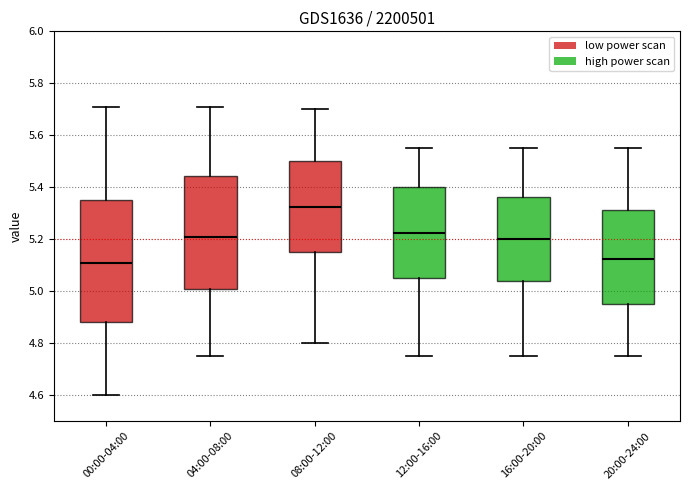

Where does the median line of the box for 16:00-20:00 sit on the y-axis? The values are not printed on the chart, so give them approximately, as read against the axis.

5.20